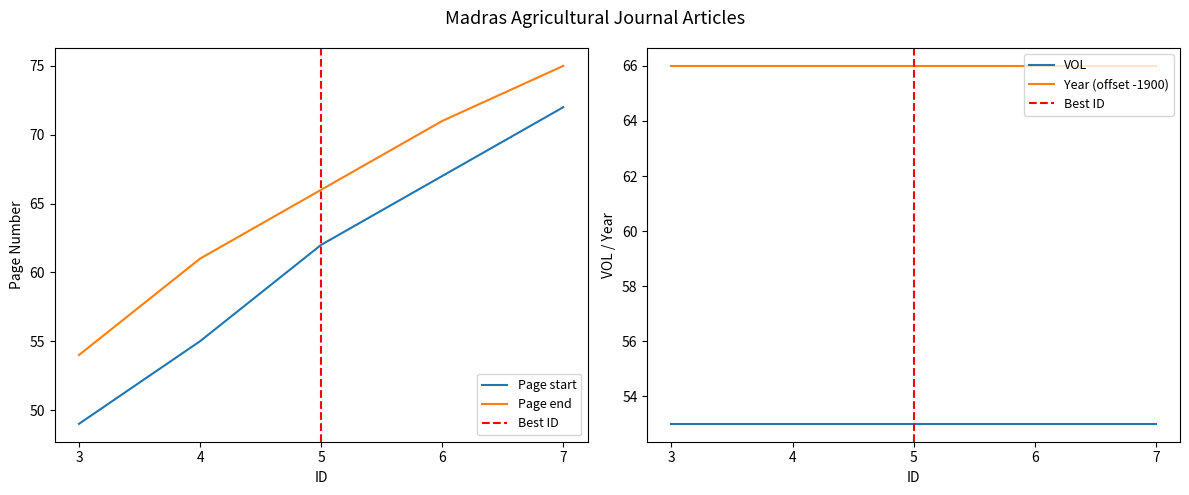

Rank the categories by Page end value from highest to lowest.

7, 6, 5, 4, 3